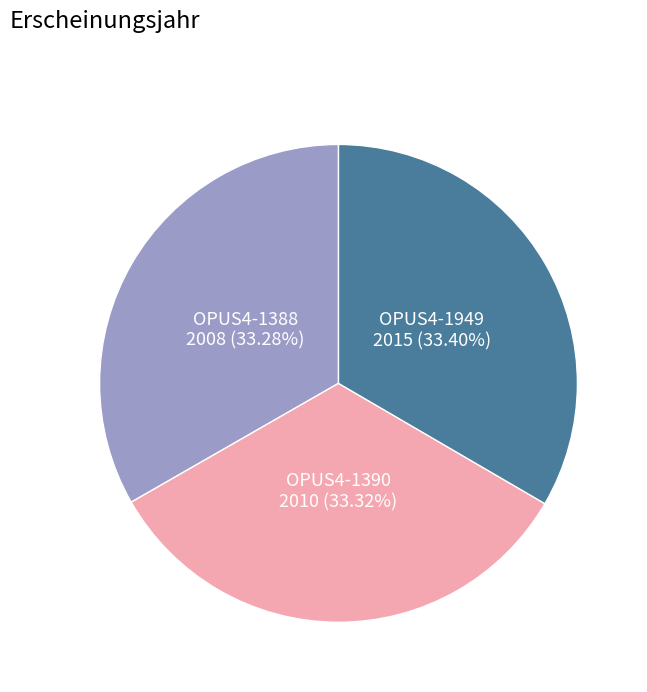

To the nearest percent, what percentage of the pie is OPUS4-1388?

33%